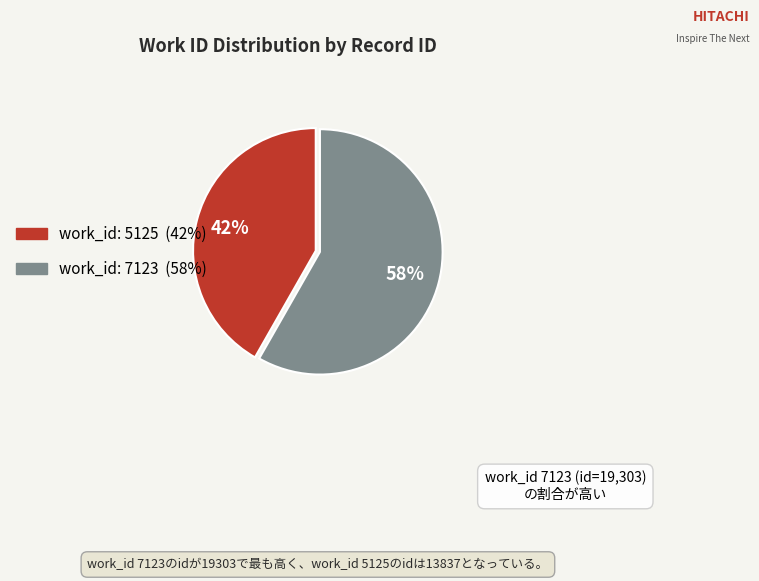

Does any single category account for the majority?

Yes